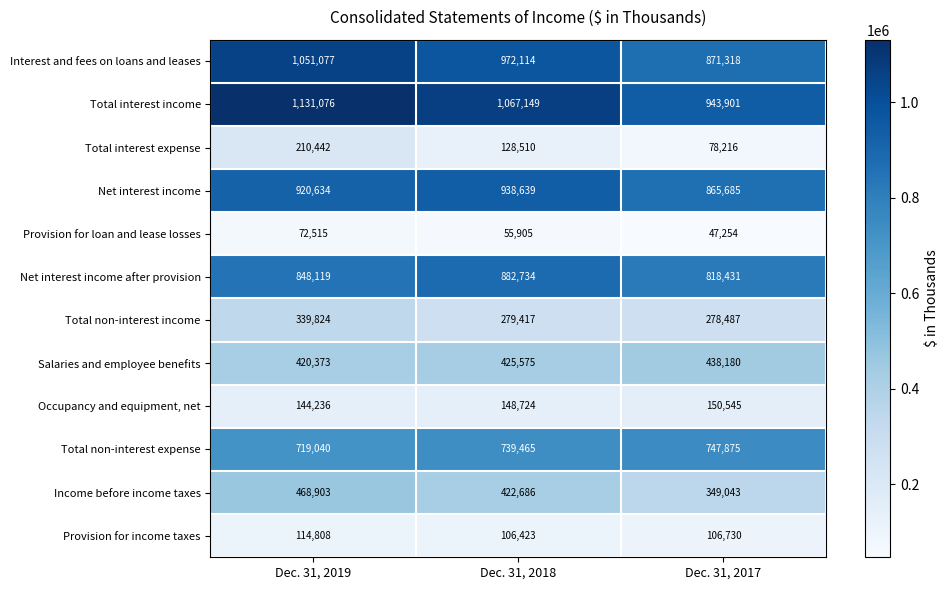

Which category has the highest value in the Total non-interest expense series?

Dec. 31, 2017